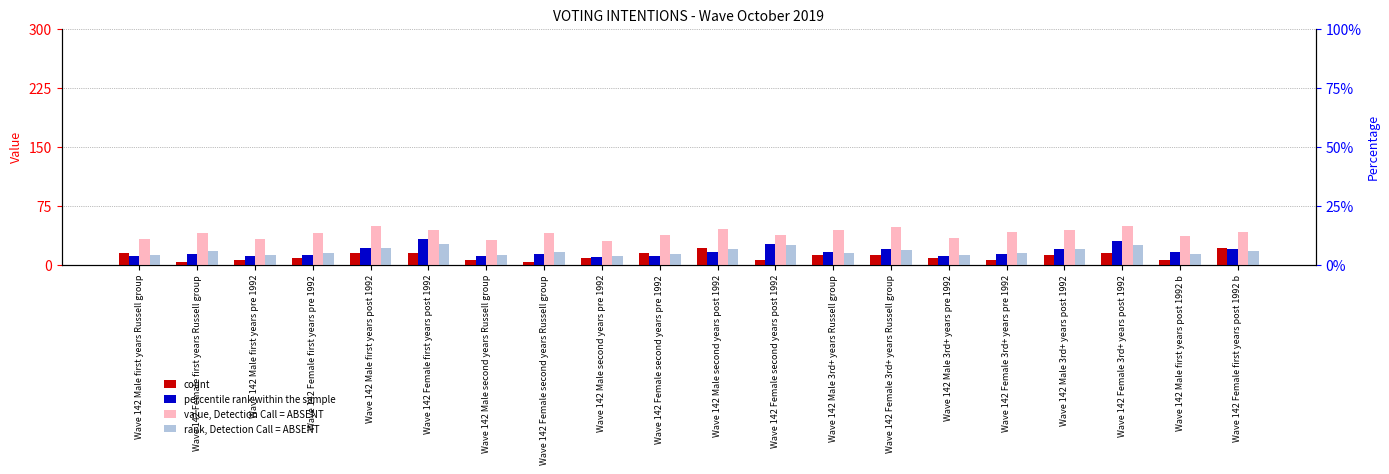

Reading left to right, transcribe all the data shown in this chart.

count: 15.0	3.0	6.0	9.0	15.0	15.0	6.0	3.0	9.0	15.0	21.0	6.0	12.0	12.0	9.0	6.0	12.0	15.0	6.0	21.0
percentile rank within the sample: 11.1	13.8	10.8	12.6	21.0	32.7	10.8	13.2	9.6	10.8	16.2	26.4	16.5	19.8	11.1	13.8	20.4	30.0	16.5	19.8
value, Detection Call = ABSENT: 32.1	40.8	32.1	40.5	48.6	43.5	31.2	39.9	30.6	37.2	45.6	38.1	43.5	48.0	34.5	41.4	43.5	48.9	36.0	42.0
rank, Detection Call = ABSENT: 12.6	16.8	11.7	14.7	21.6	26.1	12.3	16.5	11.4	14.1	20.4	25.5	15.0	18.6	12.0	15.0	19.5	24.6	13.5	17.4